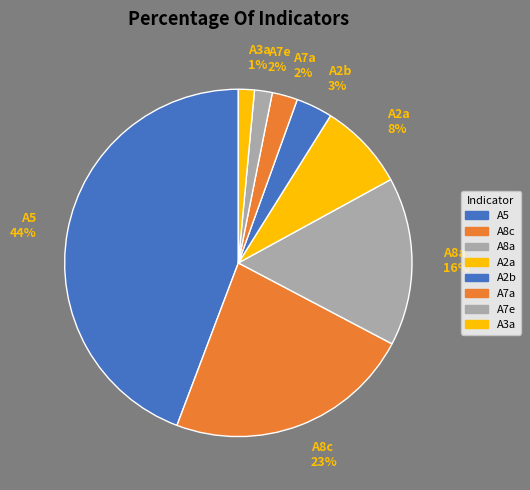

Between A5 44% and A8c 23%, which is larger?

A5 44%